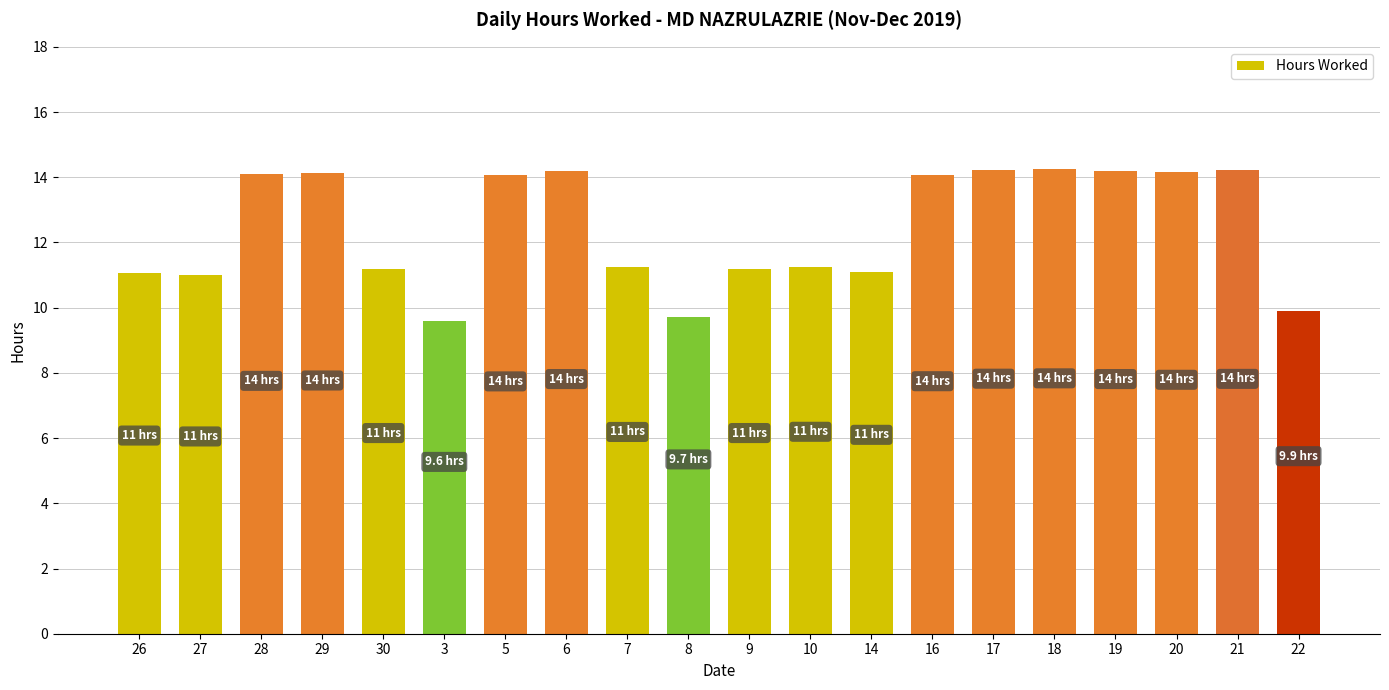

What is the difference between the values at 18 and 27?

3.2